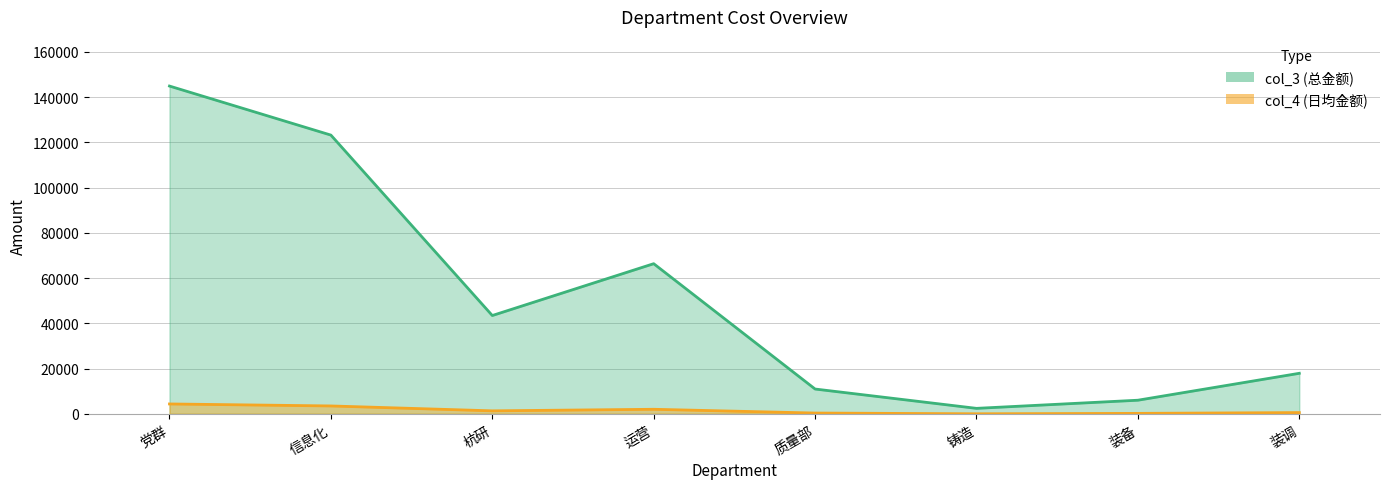

What is the difference between the highest and lowest values at 装调?

17363.0